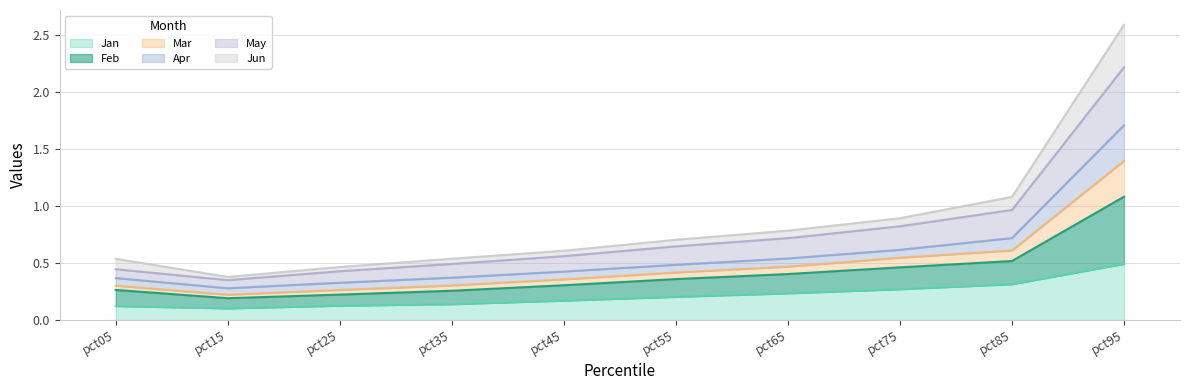

At which category is the sum across all series the highest?

pct95